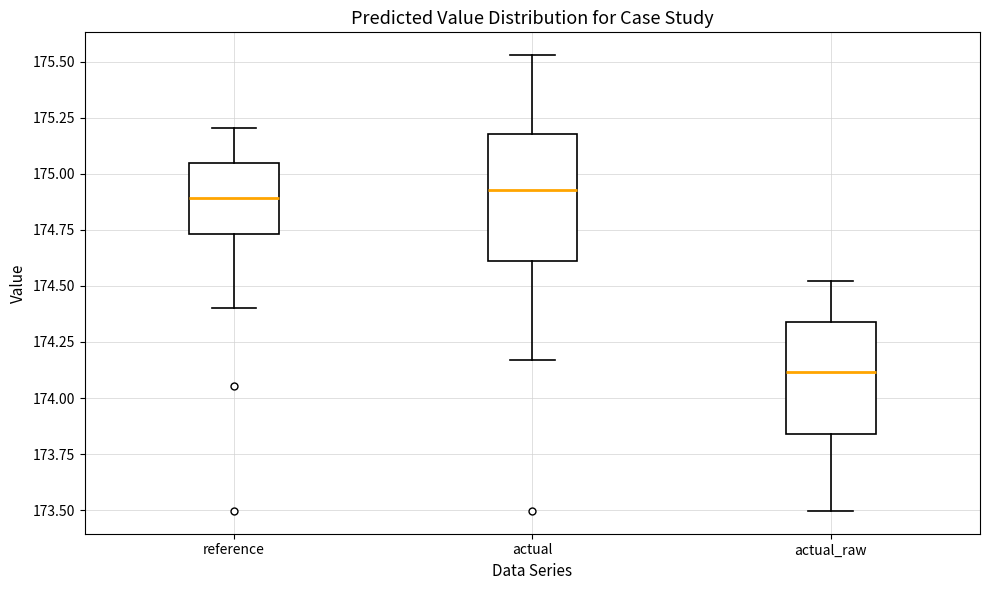

Reading left to right, transcribe this box plot: for each box, give where its median line is, the range the box spans, and where its two whiskers end, as read against the y-axis. The values are not printed on the chart, so give them approximately, as read against the axis.

reference: median 174.90, box 174.75 to 175.05, whiskers 174.40 to 175.20
actual: median 174.95, box 174.60 to 175.20, whiskers 174.15 to 175.55
actual_raw: median 174.10, box 173.85 to 174.35, whiskers 173.50 to 174.50